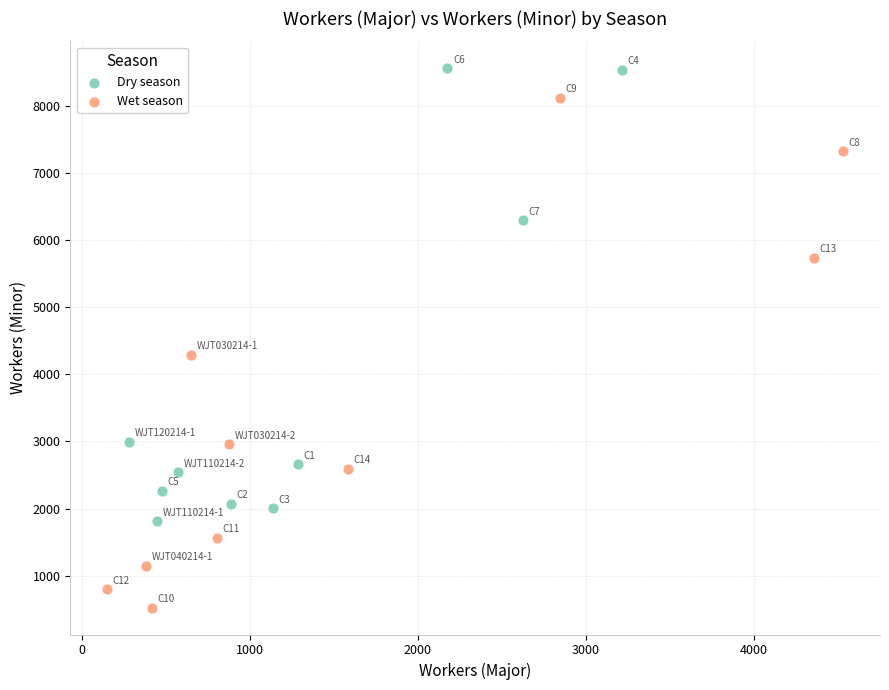

Which series contains the lowest Y value?

Wet season